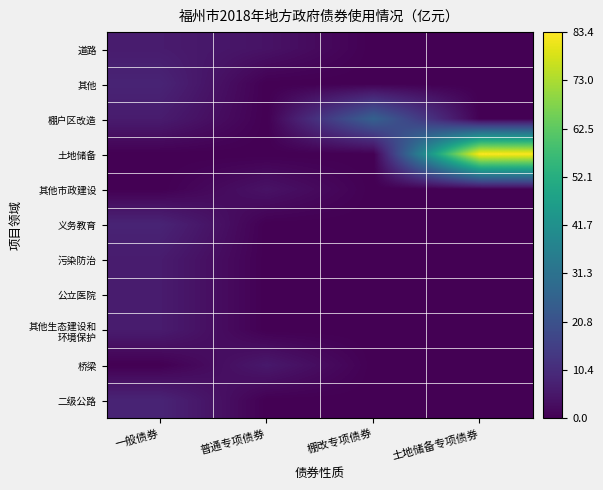

What is the spread (max minus min) of values at 土地储备专项债券?

83.4